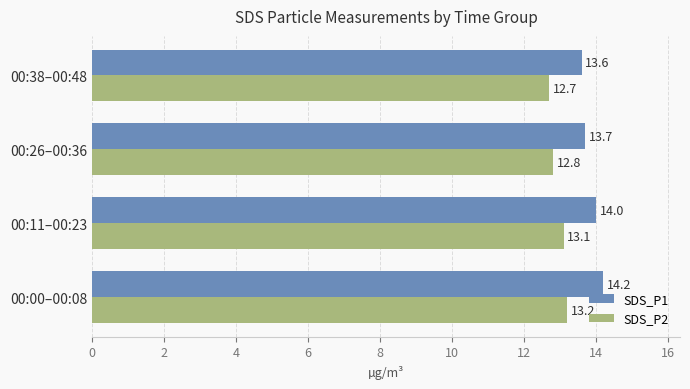

The value of SDS_P1 at 00:26–00:36 is 13.7. True or false?

True